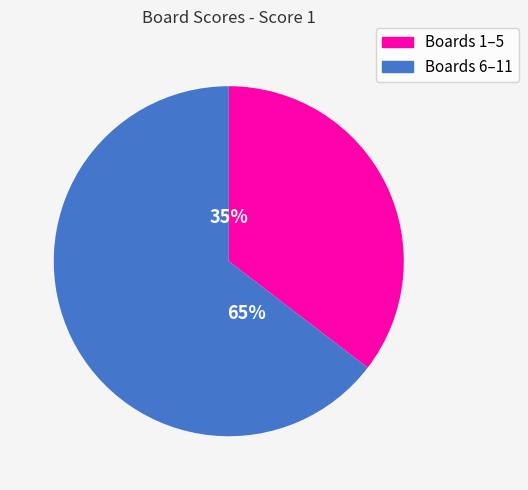

To the nearest percent, what is the average slice percentage?

50%